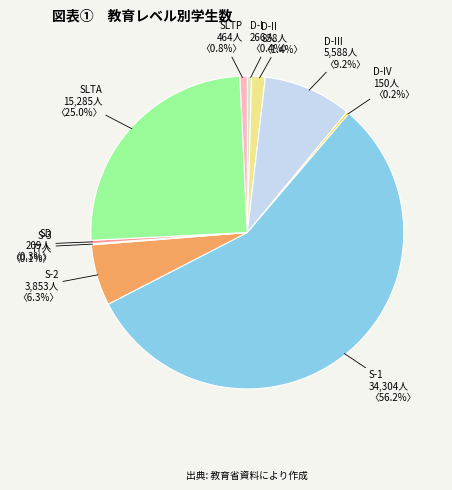

Does any single category account for the majority?

Yes